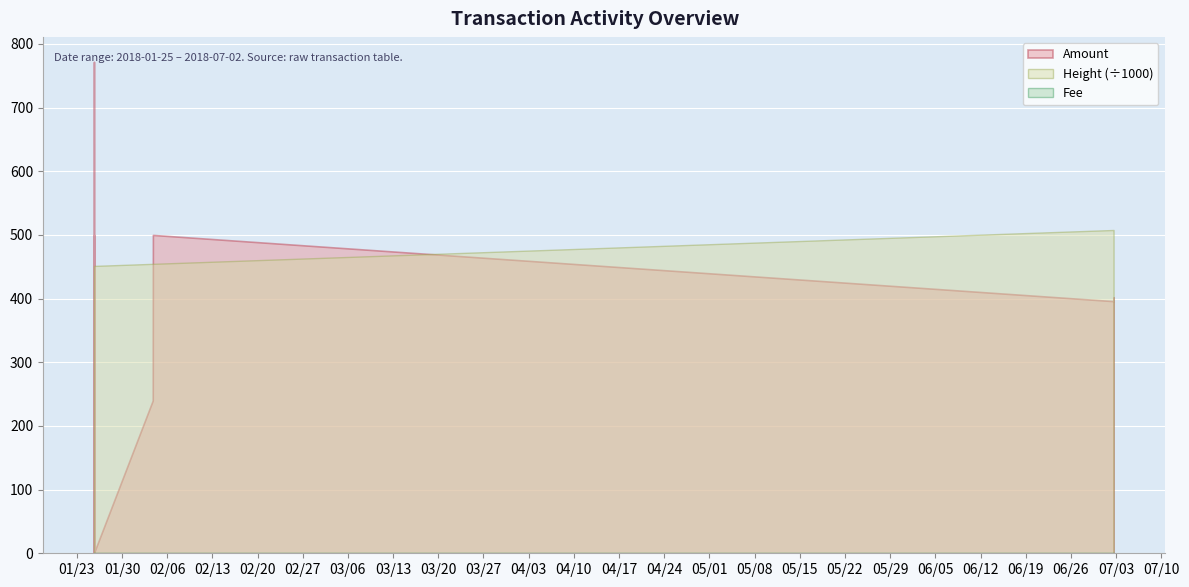

How many data points in Height are less than 454580?

4